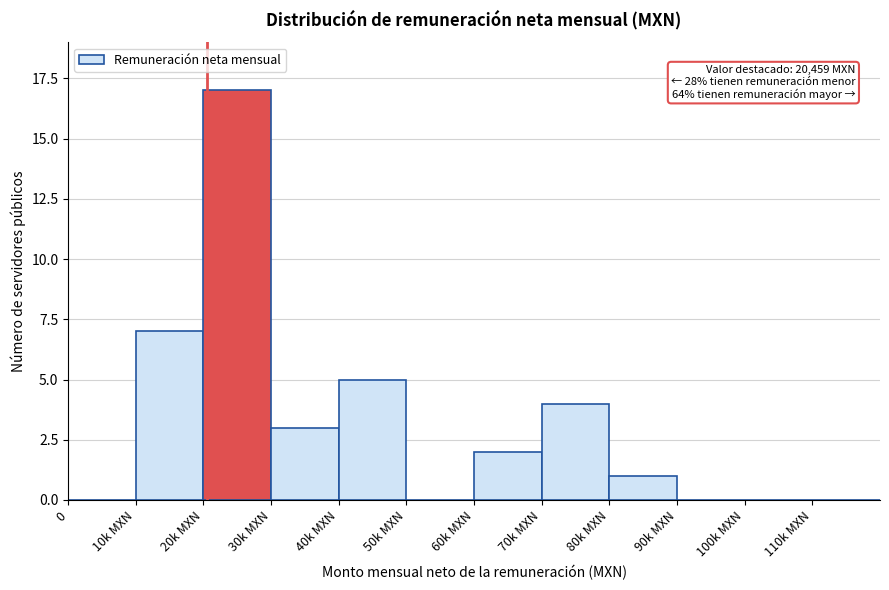

Reading right to left, what are all the values shown in this chart?

110k MXN=0	100k MXN=0	90k MXN=0	80k MXN=1	70k MXN=4	60k MXN=2	50k MXN=0	40k MXN=5	30k MXN=3	20k MXN=17	10k MXN=7	0=0